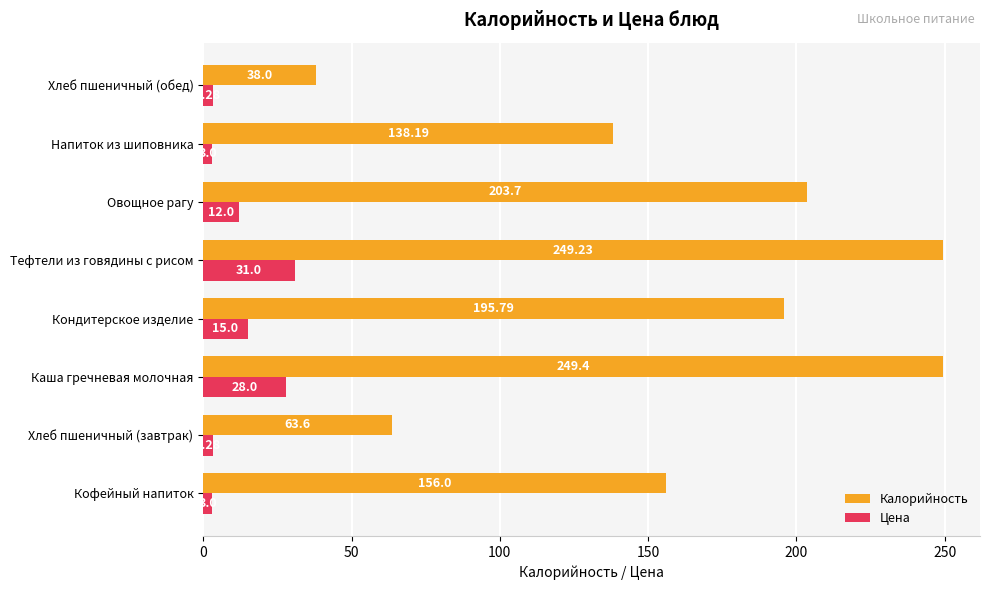

Which series changed the most between Хлеб пшеничный (завтрак) and Напиток из шиповника?

Калорийность